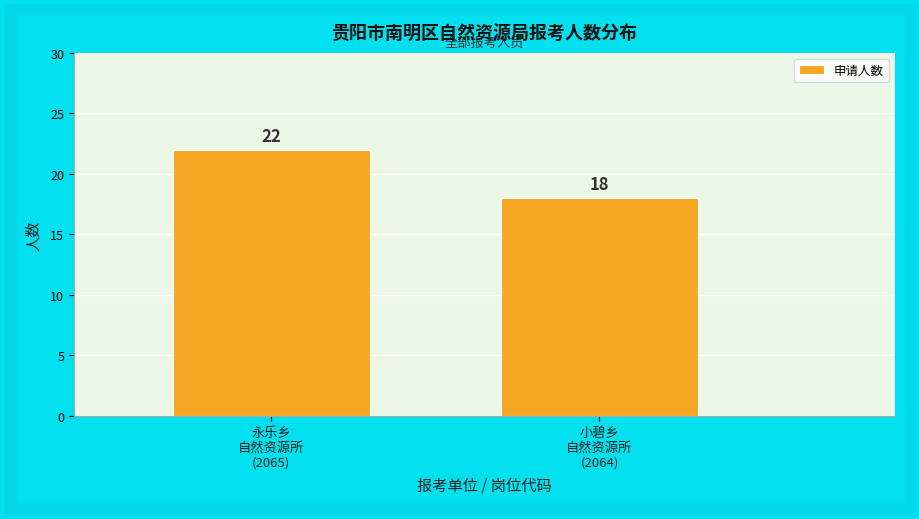

Reading left to right, transcribe all the data shown in this chart.

22	18